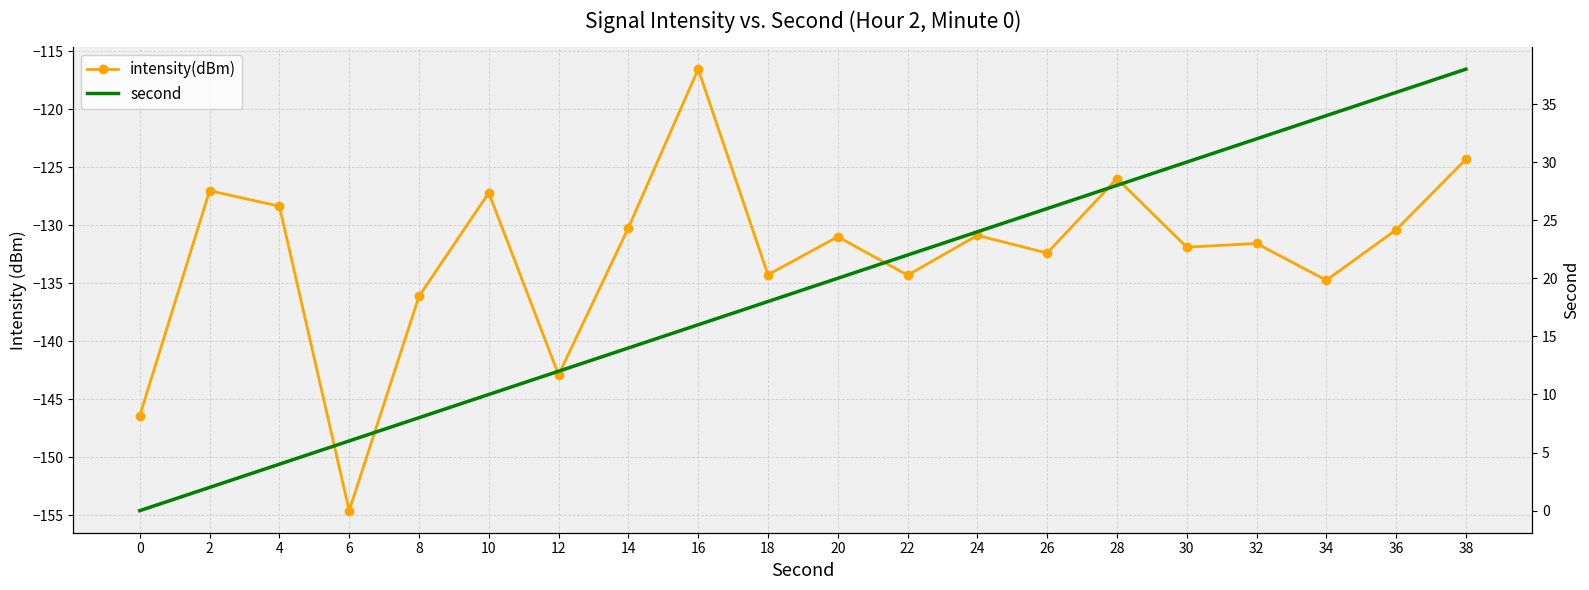

How many lines are shown in the chart?

2